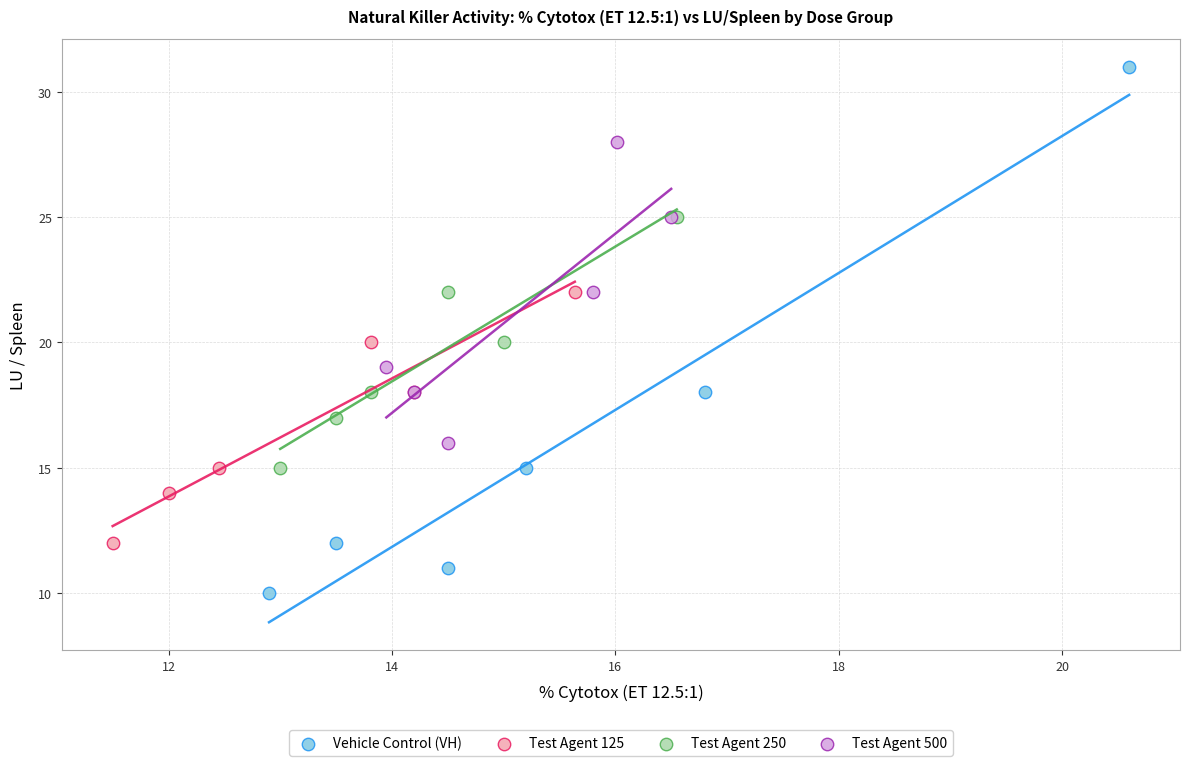

Which series contains the lowest Y value?

Vehicle Control (VH)